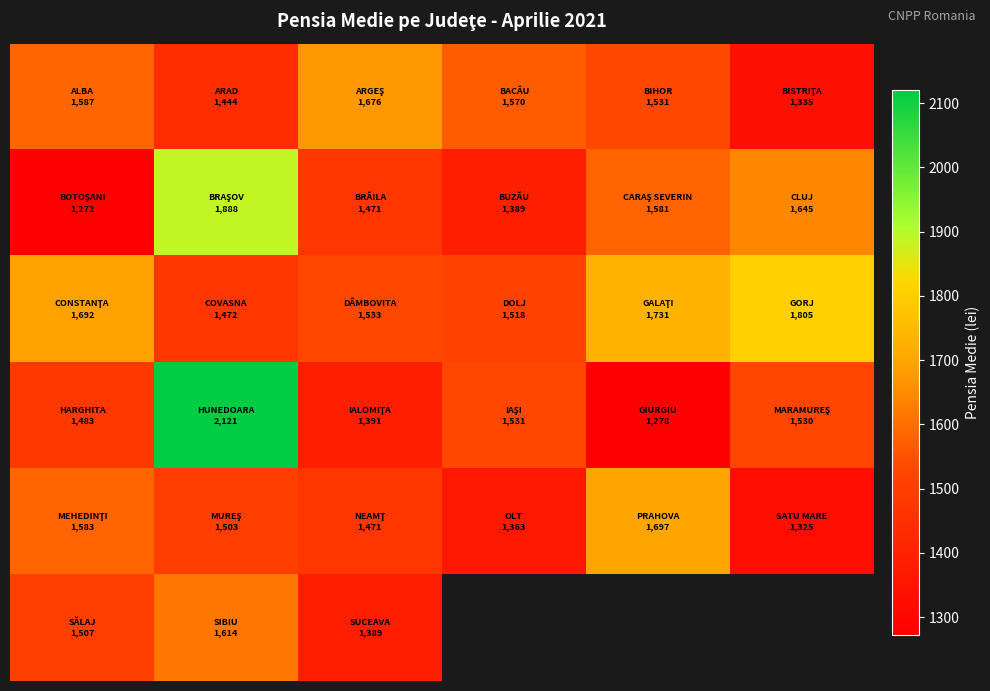

What is the difference between the highest and lowest values at 4?

453.0